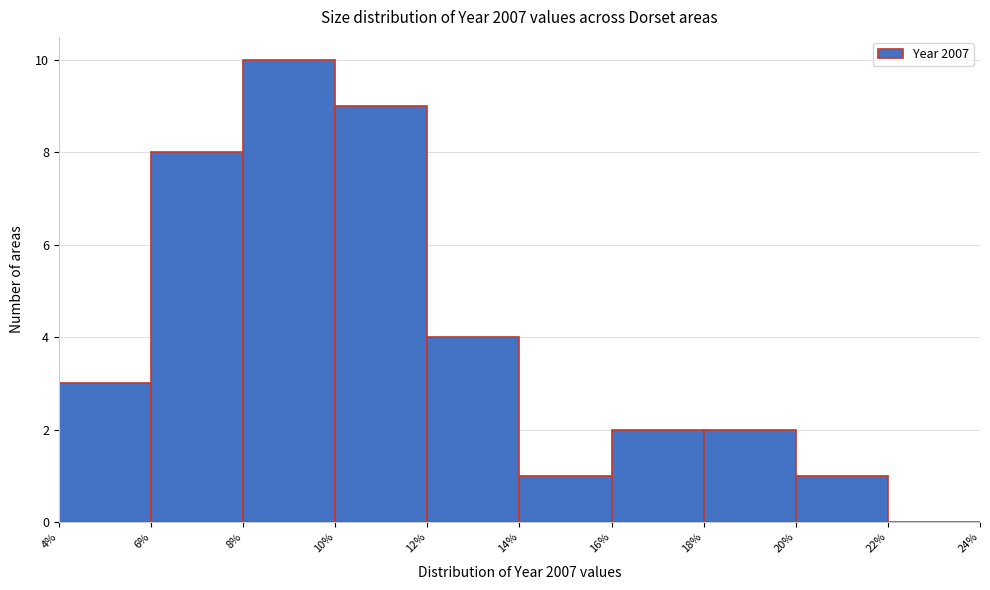

What is the height of the bar covering 18% to 20% on the x-axis? The values are not printed on the chart, so give them approximately, as read against the axis.

2